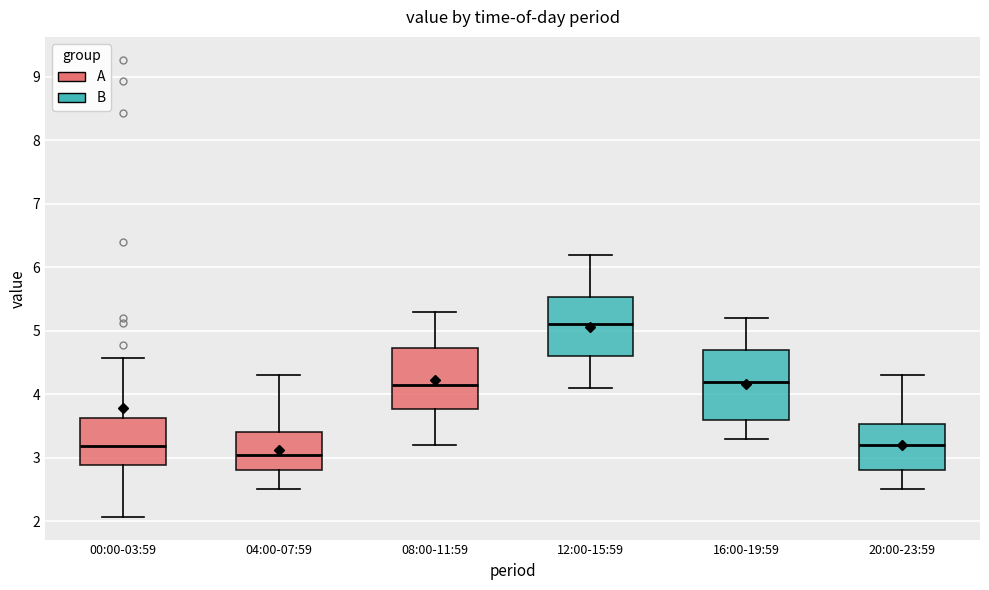

Where does the median line of the box for 20:00-23:59 sit on the y-axis? The values are not printed on the chart, so give them approximately, as read against the axis.

3.2